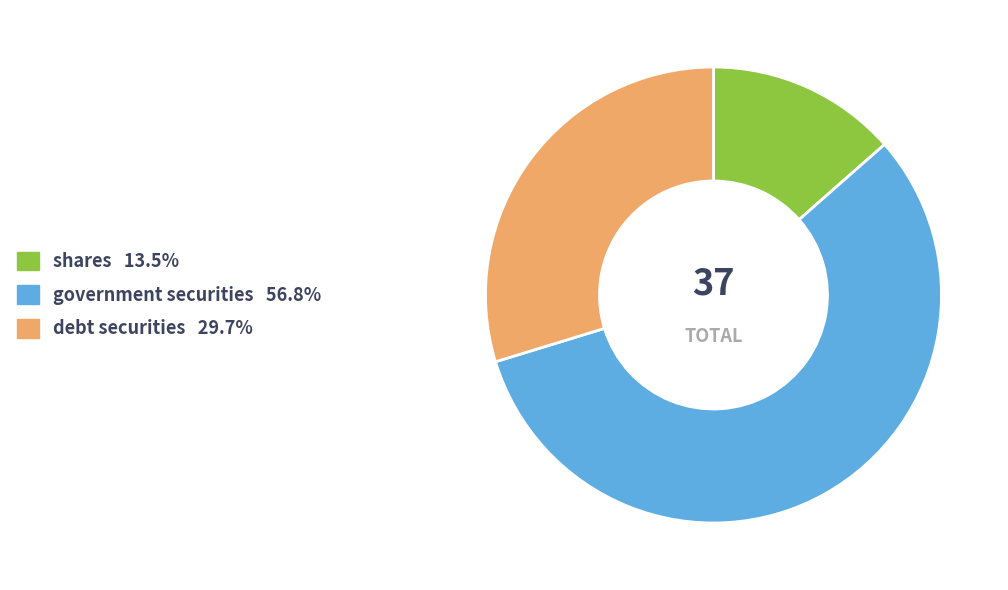

Which slice represents more than half of the pie?

government securities